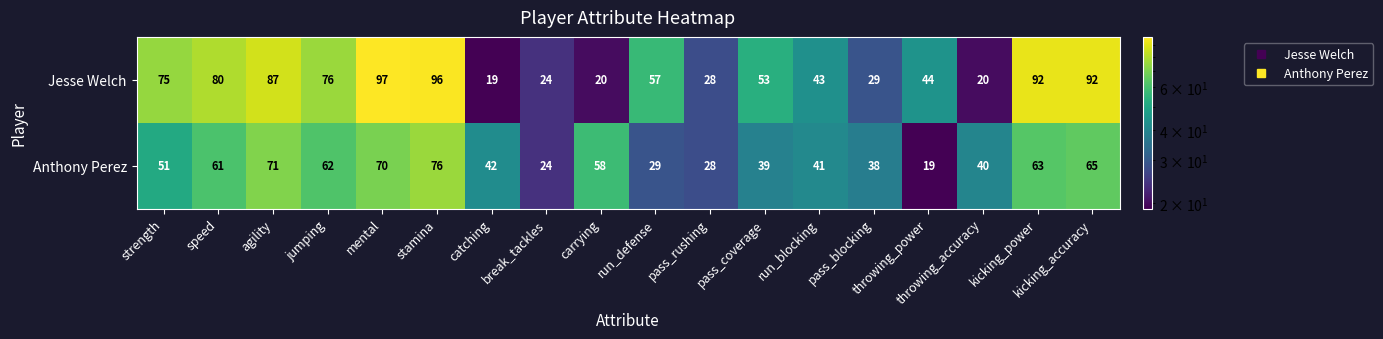

What is the average value of the Jesse Welch series?

57